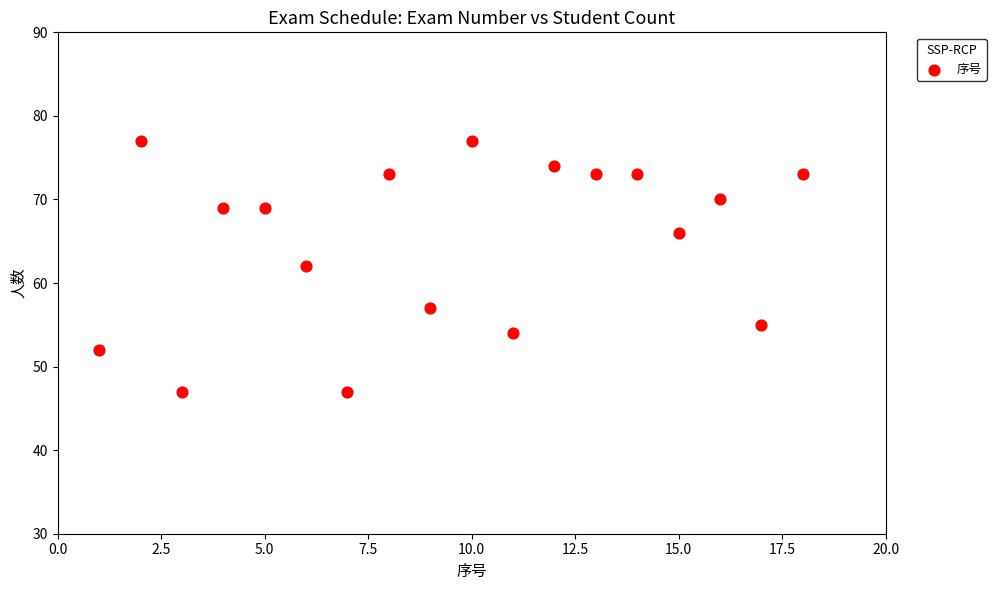

What is the range of Y values (max minus min)?

30